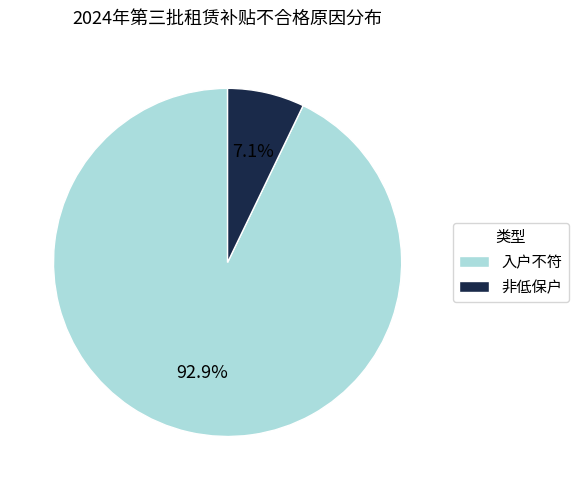

Count the number of slices in the pie.

2